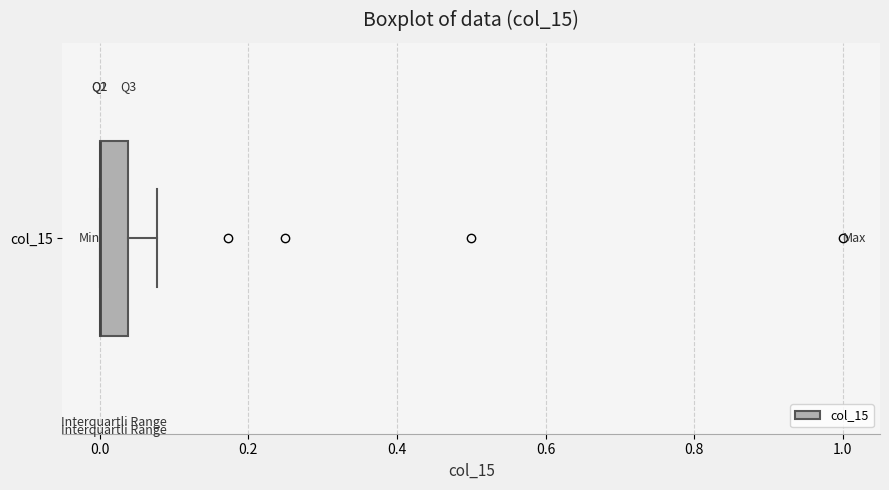

Transcribe this box plot: give where the median line is, the range the box spans, and where the two whiskers end, as read against the x-axis. The values are not printed on the chart, so give them approximately, as read against the axis.

median 0.00 (drawn on the box's left edge), box 0.00 to 0.04, whiskers 0.00 to 0.08